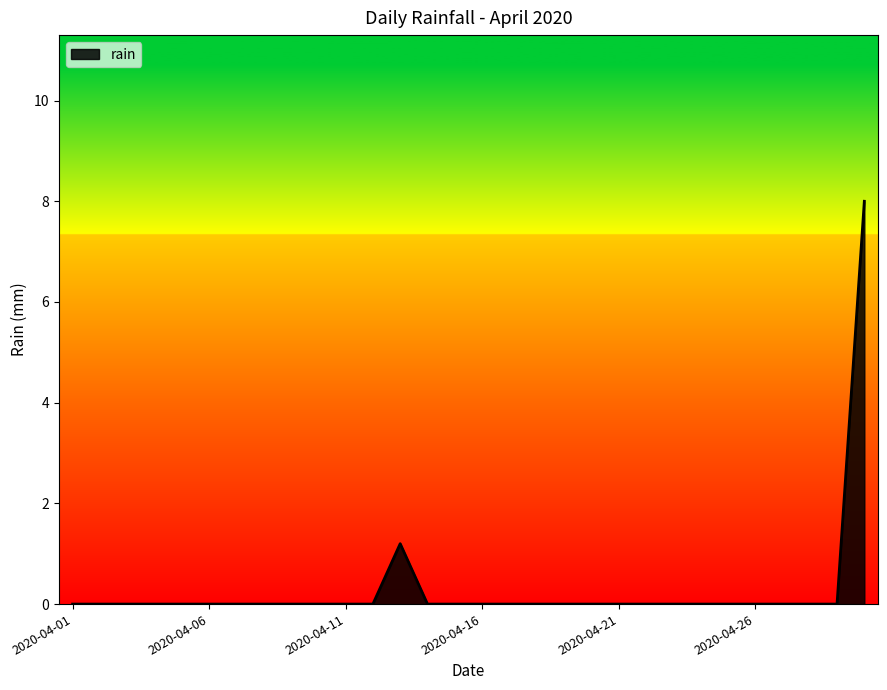

What is the maximum value shown in the chart?

8.0